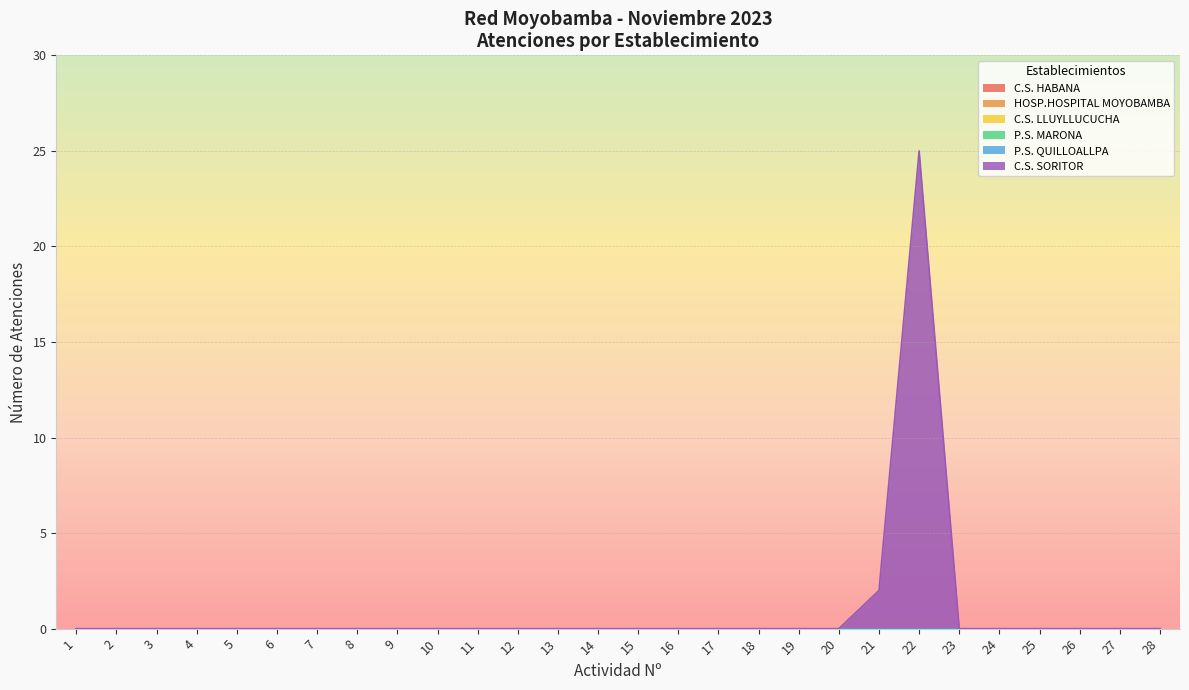

What is the maximum value shown in the chart?

25